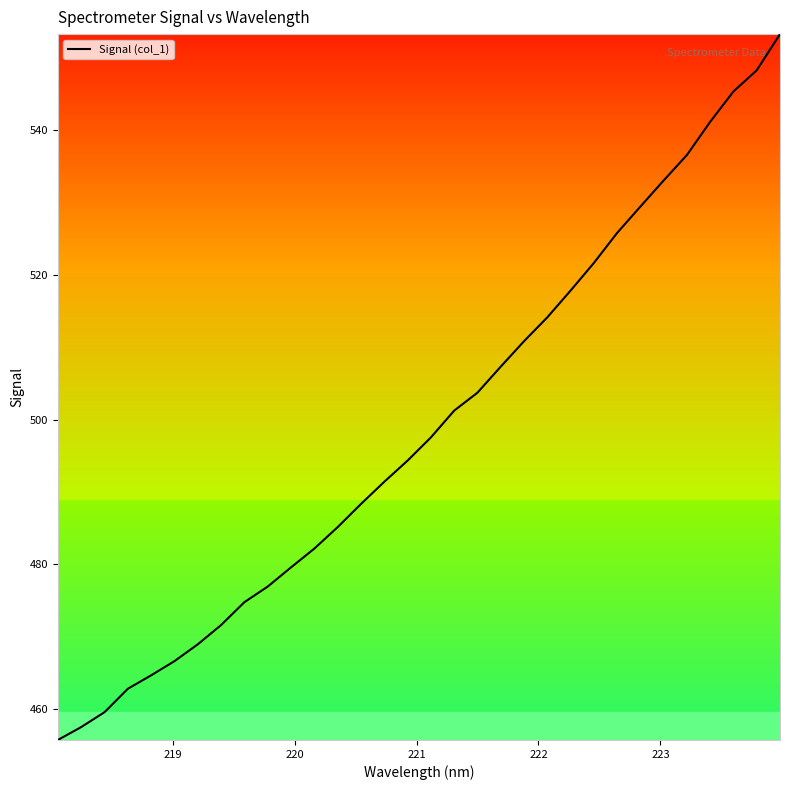

What is the difference between the maximum and minimum values?

97.5